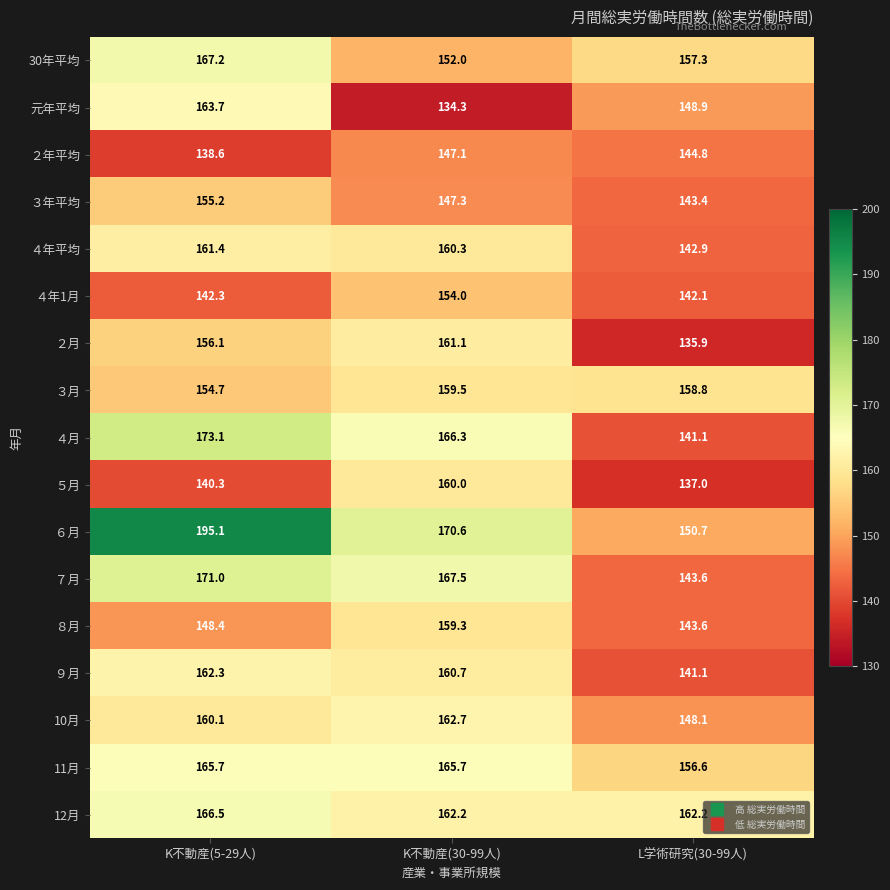

At how many categories does at least one series exceed 152?

3